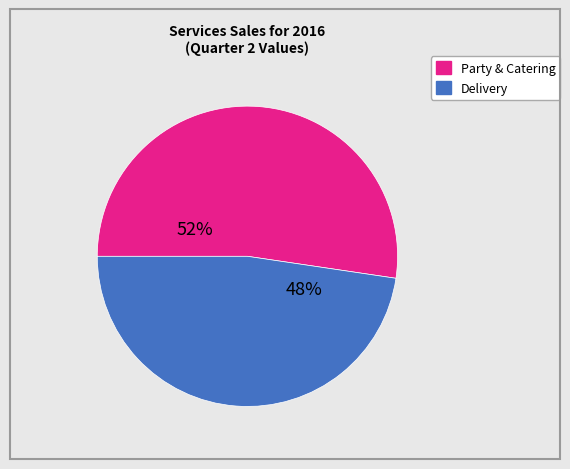

Is there any slice that represents more than half of the pie?

Yes